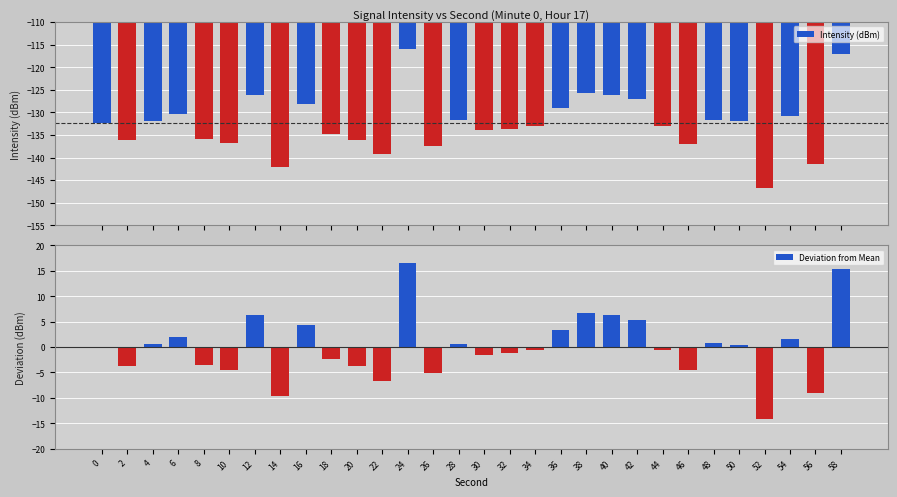

How many negative values does the Deviation from Mean series have?

15